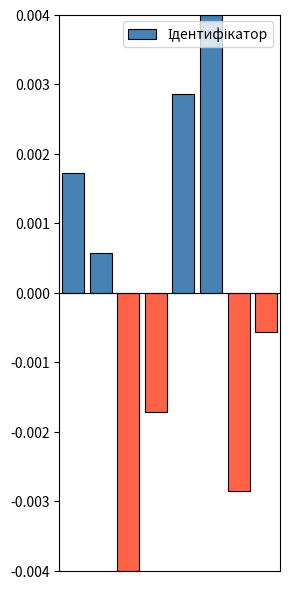

List the labels in order of value, smallest first.

2, 6, 3, 7, 1, 0, 4, 5